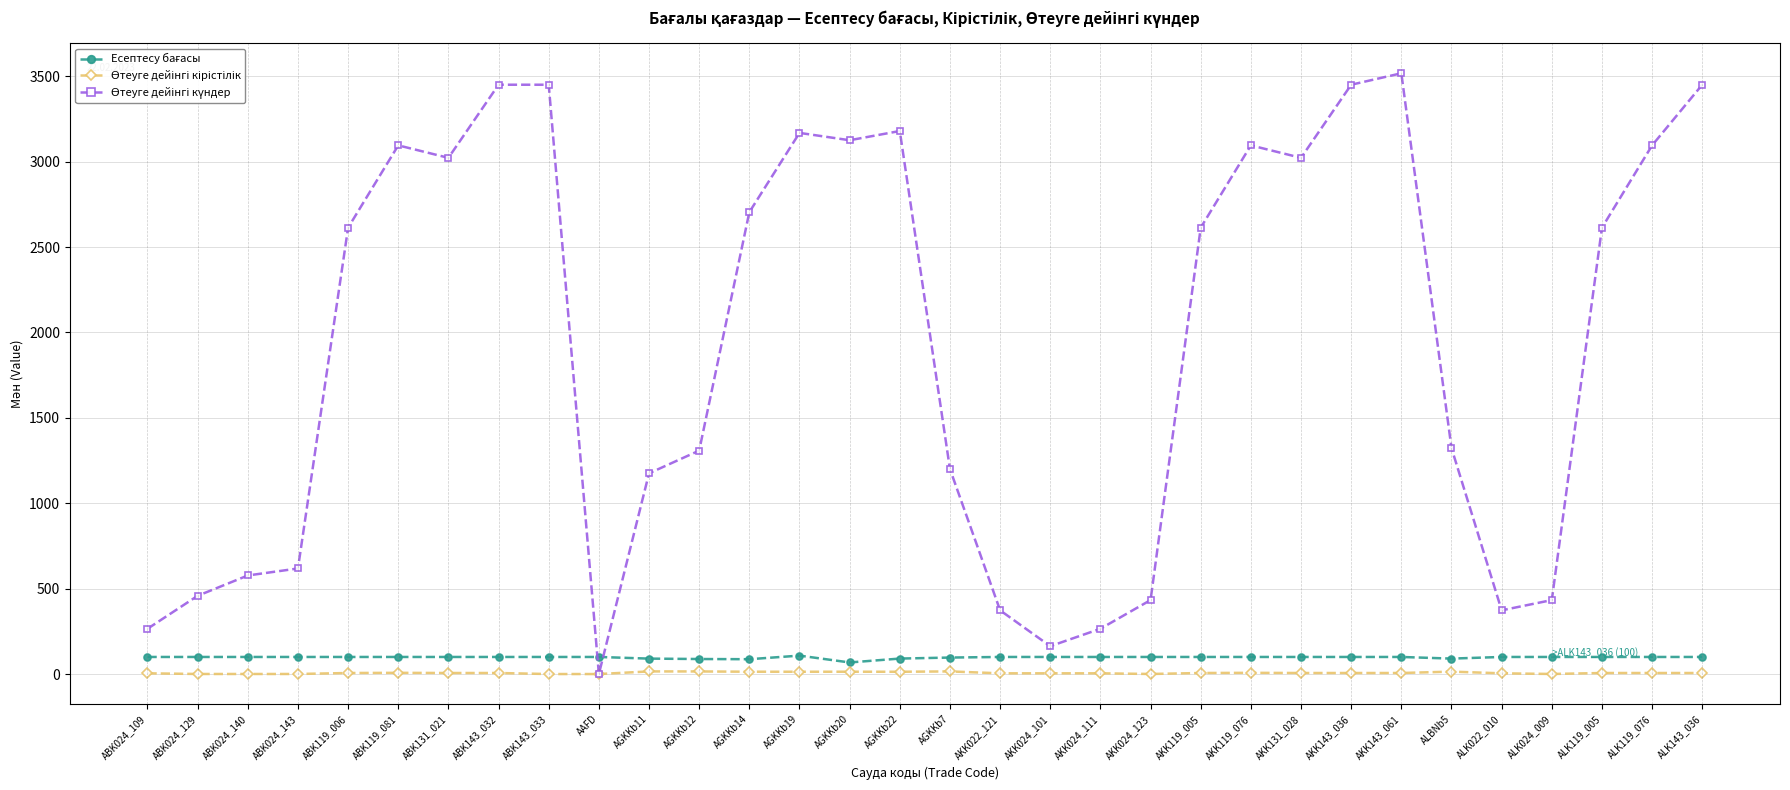

At how many categories does at least one series exceed 1400?

17